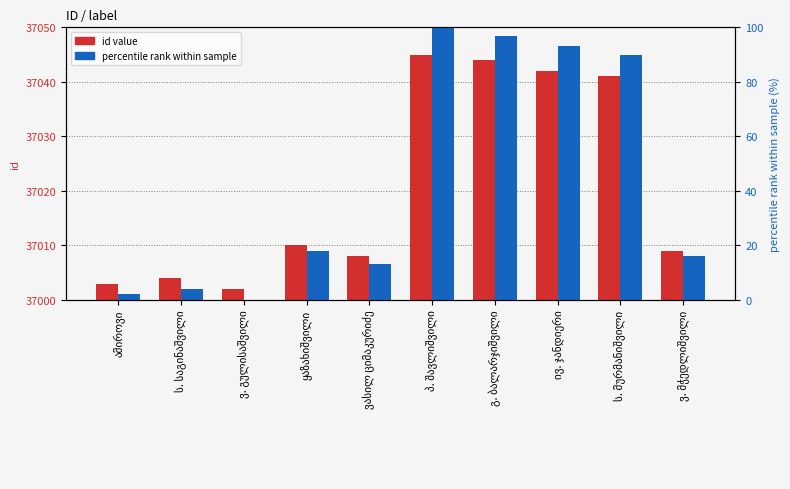

How many bars are there in total?

20